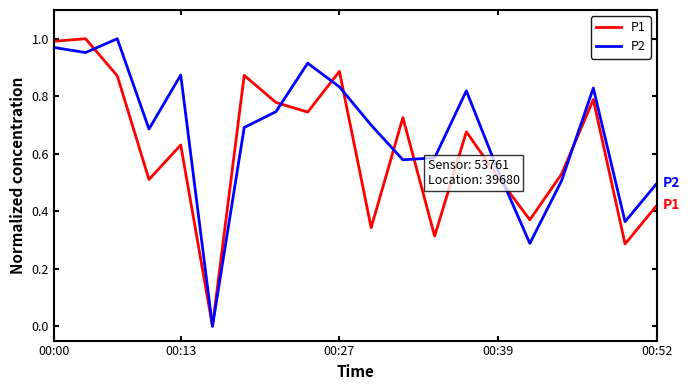

True or false: P1 and P2 intersect in this chart.

True